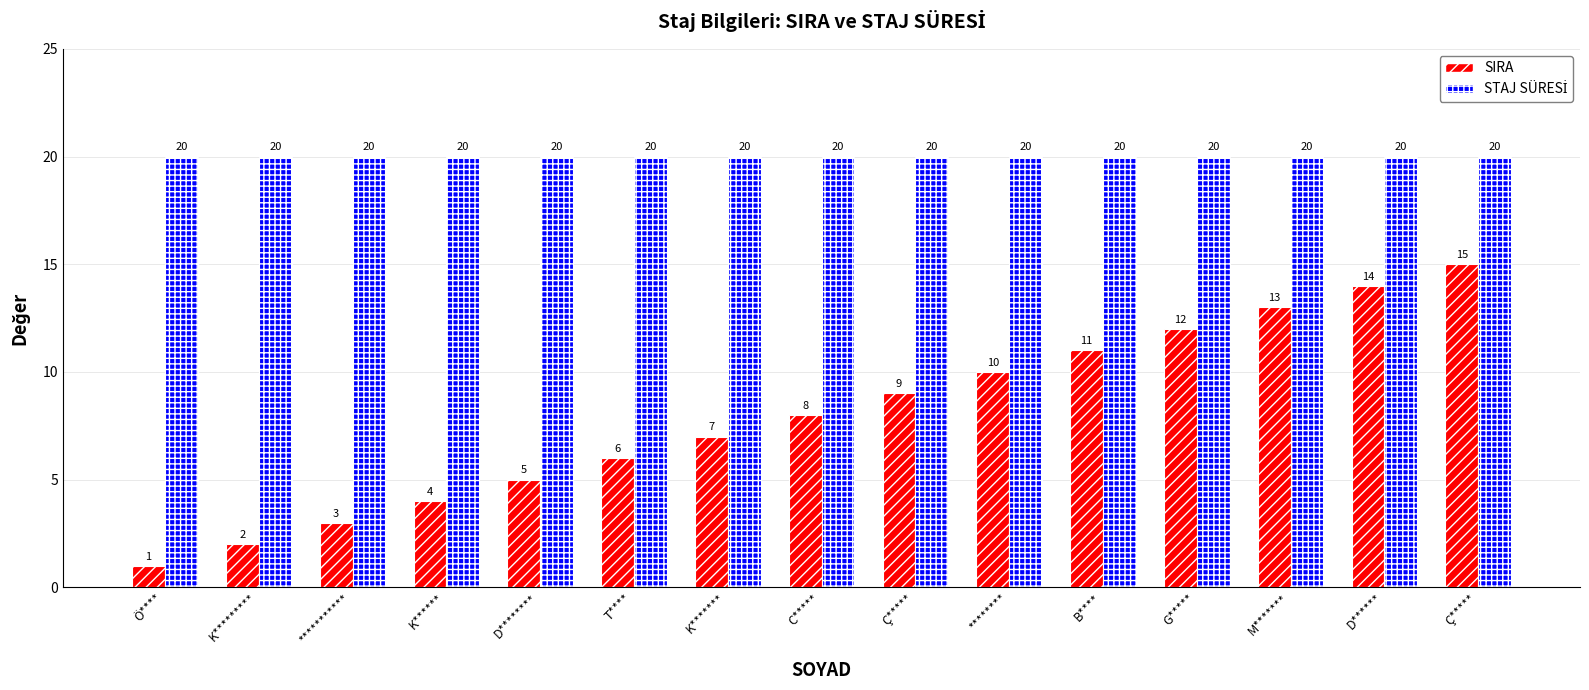

What is the maximum value shown in the chart?

20